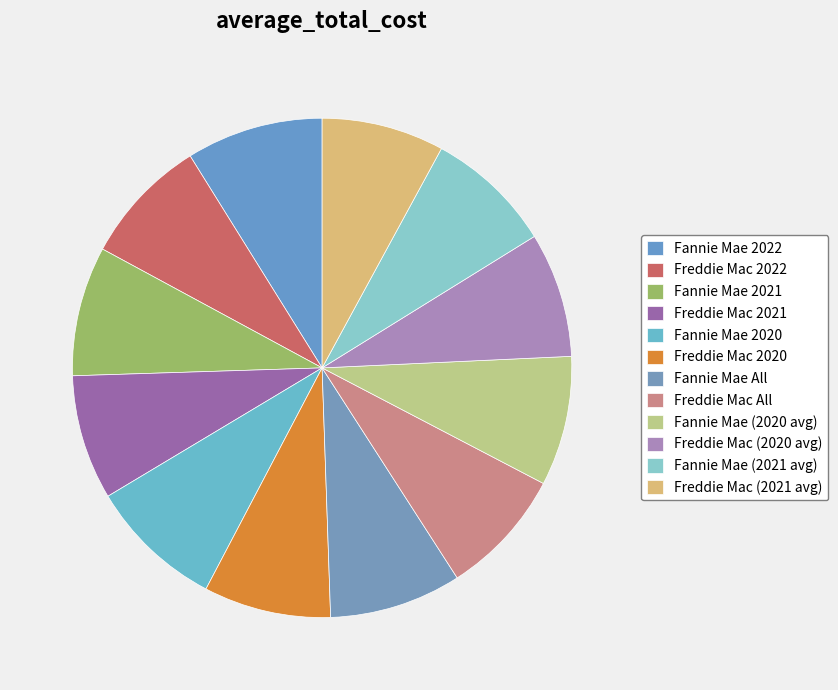

To the nearest percent, what is the difference between the largest and smallest slice percentages?

1%